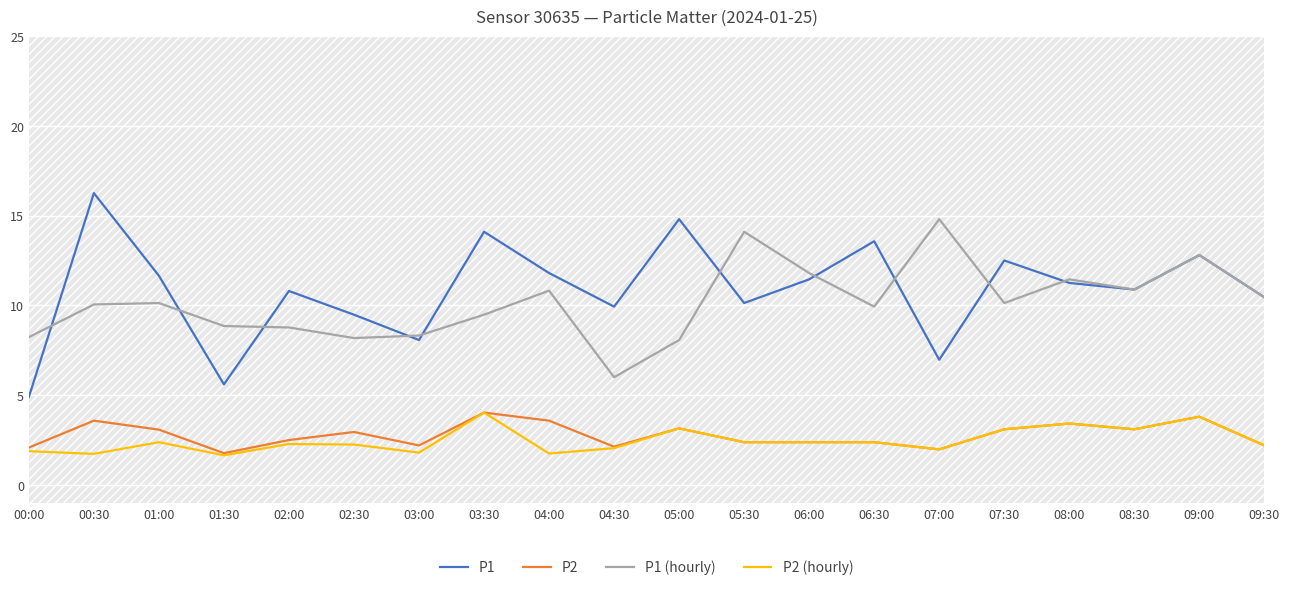

Reading left to right, extract all data points from this chart.

P1: 4.9	16.2	11.7	5.6	10.8	9.5	8.1	14.1	11.8	9.9	14.8	10.1	11.4	13.6	7.0	12.5	11.2	10.9	12.8	10.4
P2: 2.1	3.6	3.1	1.8	2.5	3.0	2.2	4.0	3.6	2.1	3.1	2.4	2.4	2.4	2.0	3.1	3.4	3.1	3.8	2.2
P1 (hourly): 8.2	10.1	10.1	8.8	8.8	8.2	8.3	9.5	10.8	6.0	8.1	14.1	11.8	9.9	14.8	10.1	11.4	10.9	12.8	10.4
P2 (hourly): 1.9	1.7	2.4	1.6	2.3	2.2	1.8	4.0	1.8	2.0	3.1	2.4	2.4	2.4	2.0	3.1	3.4	3.1	3.8	2.2